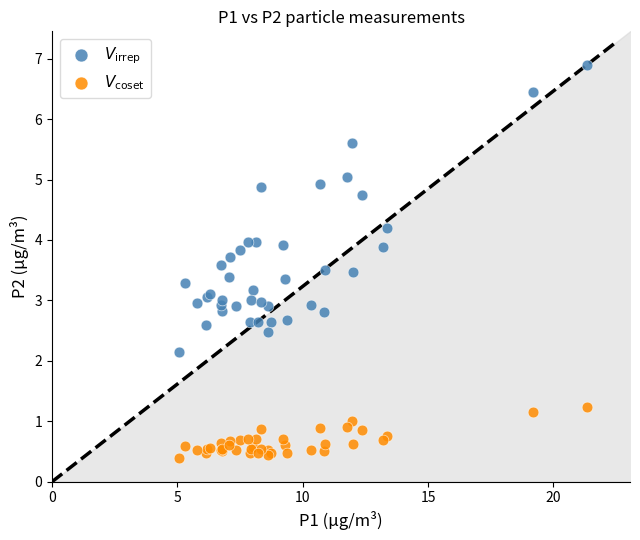

What are all the series names shown in the legend?

$V_{\mathrm{irrep}}$, $V_{\mathrm{coset}}$